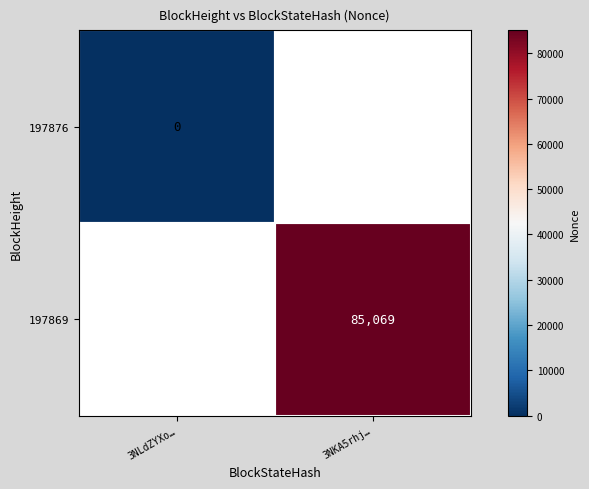

The value of 197869 at 3NKA5rhj… is 85069. True or false?

True